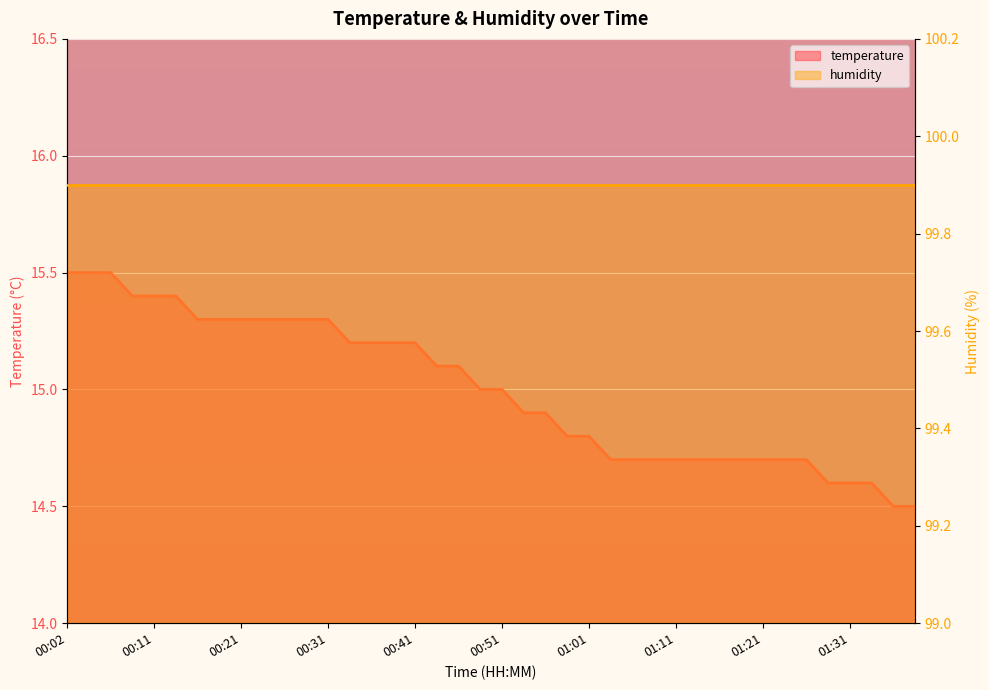

Rank the categories by value from lowest to highest.

01:36, 01:38, 01:28, 01:31, 01:33, 01:03, 01:06, 01:08, 01:11, 01:13, 01:16, 01:18, 01:21, 01:23, 01:26, 00:59, 01:01, 00:54, 00:56, 00:49, 00:51, 00:43, 00:46, 00:34, 00:36, 00:38, 00:41, 00:16, 00:19, 00:21, 00:24, 00:26, 00:29, 00:31, 00:09, 00:11, 00:14, 00:02, 00:04, 00:07